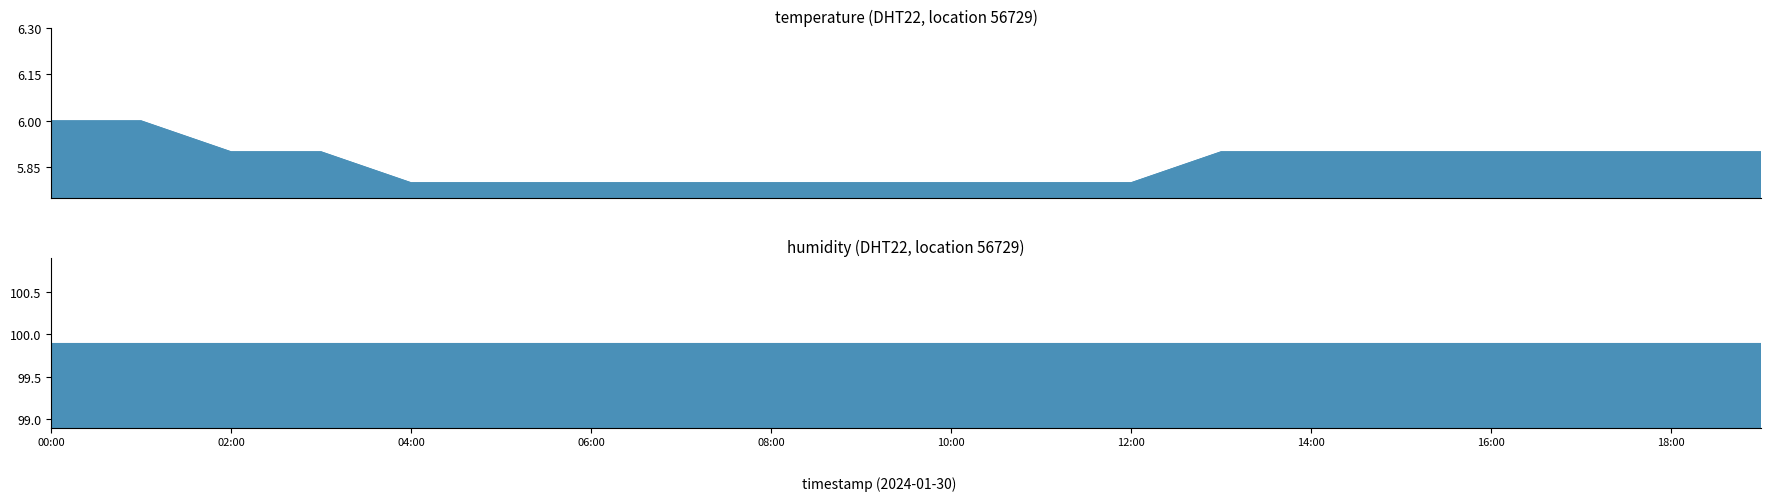

Reading left to right, extract all data points from this chart.

6.0	6.0	5.9	5.9	5.8	5.8	5.8	5.8	5.8	5.8	5.8	5.8	5.8	5.9	5.9	5.9	5.9	5.9	5.9	5.9